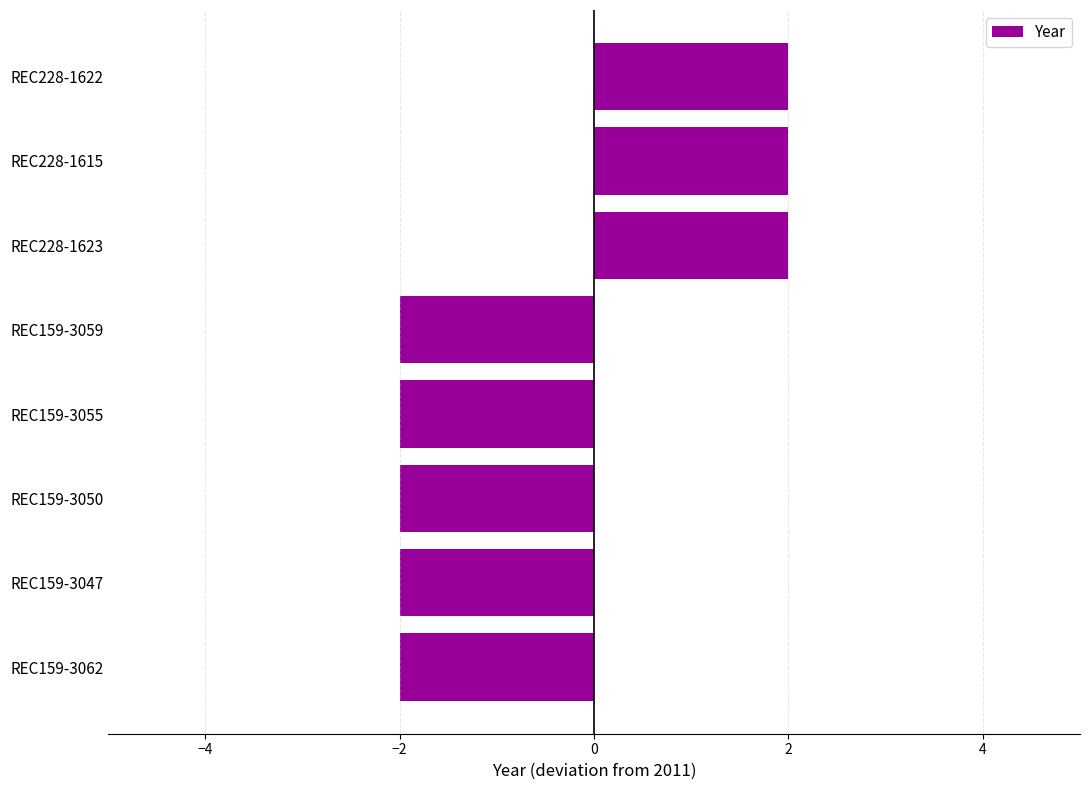

The value at REC159-3055 is -3. True or false?

False